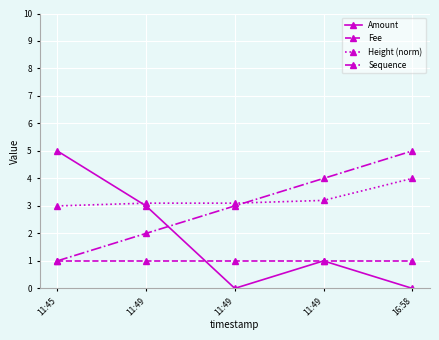

Reading left to right, extract all data points from this chart.

Amount: 11:45=5.0	11:49=3.0	11:49=0.0	11:49=1.0	16:58=0.0
Fee: 11:45=1.0	11:49=1.0	11:49=1.0	11:49=1.0	16:58=1.0
Height (norm): 11:45=3.0	11:49=3.1	11:49=3.1	11:49=3.2	16:58=4.0
Sequence: 11:45=1.0	11:49=2.0	11:49=3.0	11:49=4.0	16:58=5.0